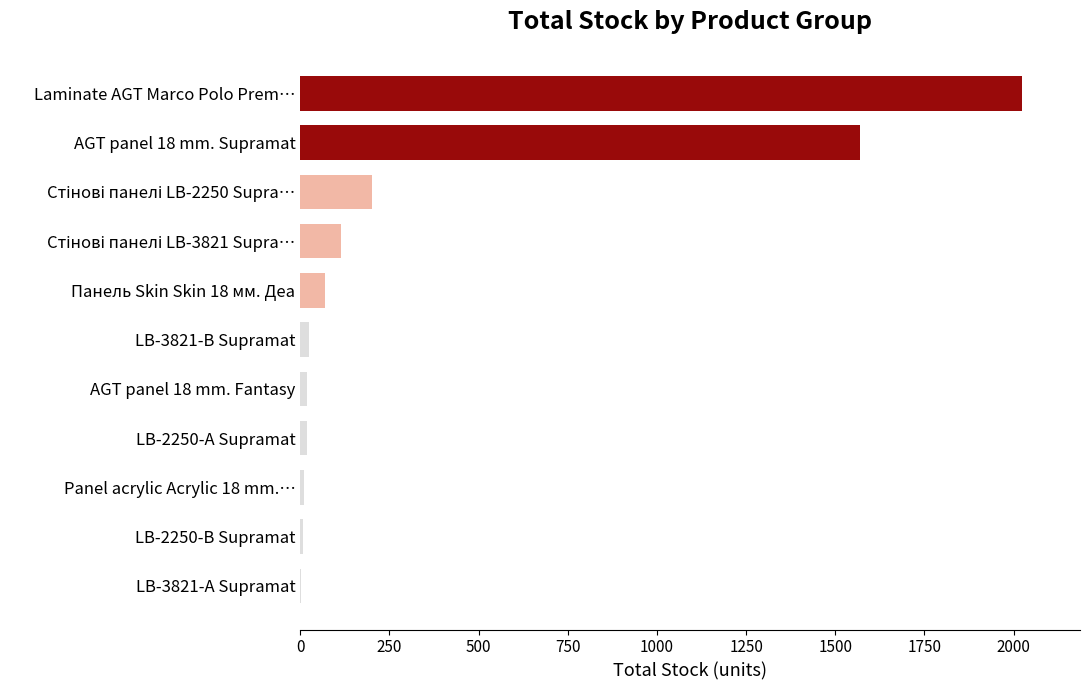

What is the greatest value displayed?

2024